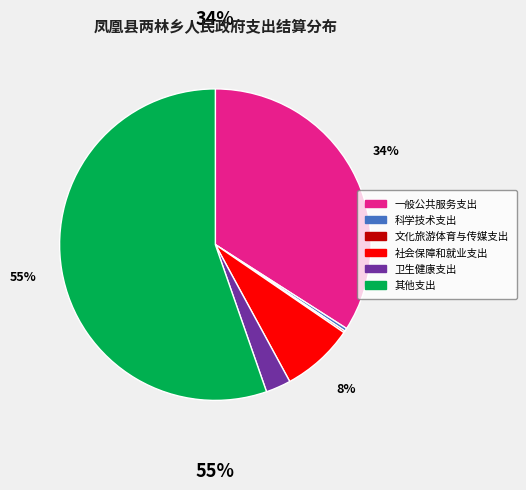

Which has a higher value, 其他支出 or 一般公共服务支出?

其他支出